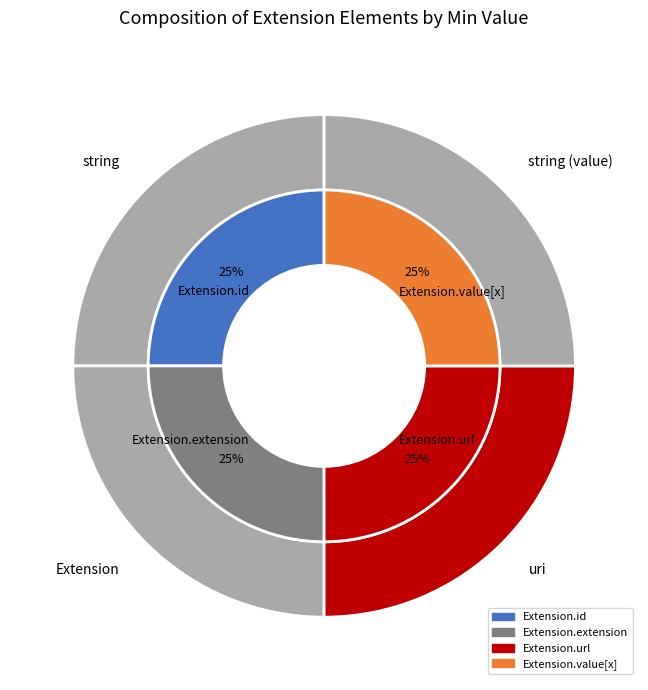

Does Extension.value[x] represent more than half of the total?

No